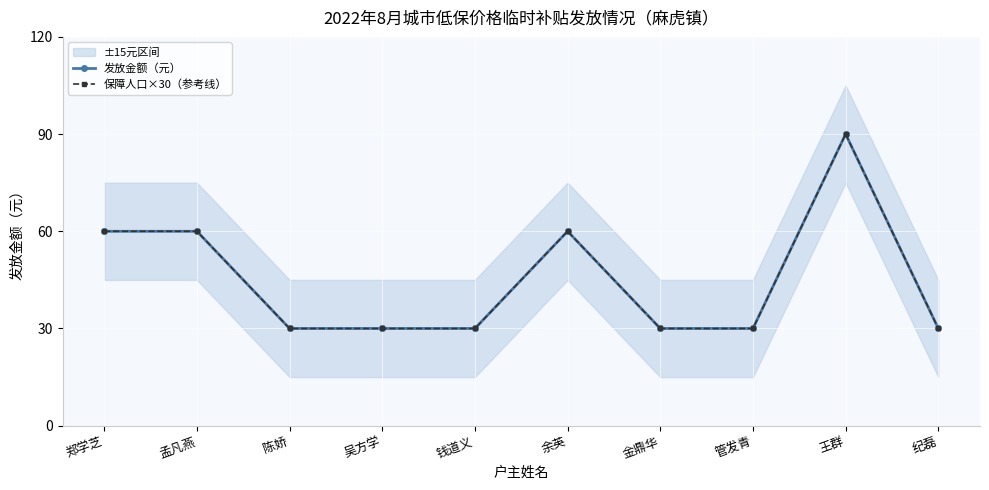

Reading right to left, transcribe all the data shown in this chart.

发放金额（元）: 纪磊=30	王群=90	管发青=30	金鼎华=30	余英=60	钱道义=30	吴方学=30	陈娇=30	孟凡燕=60	郑学芝=60
保障人口×30（参考线）: 纪磊=30	王群=90	管发青=30	金鼎华=30	余英=60	钱道义=30	吴方学=30	陈娇=30	孟凡燕=60	郑学芝=60